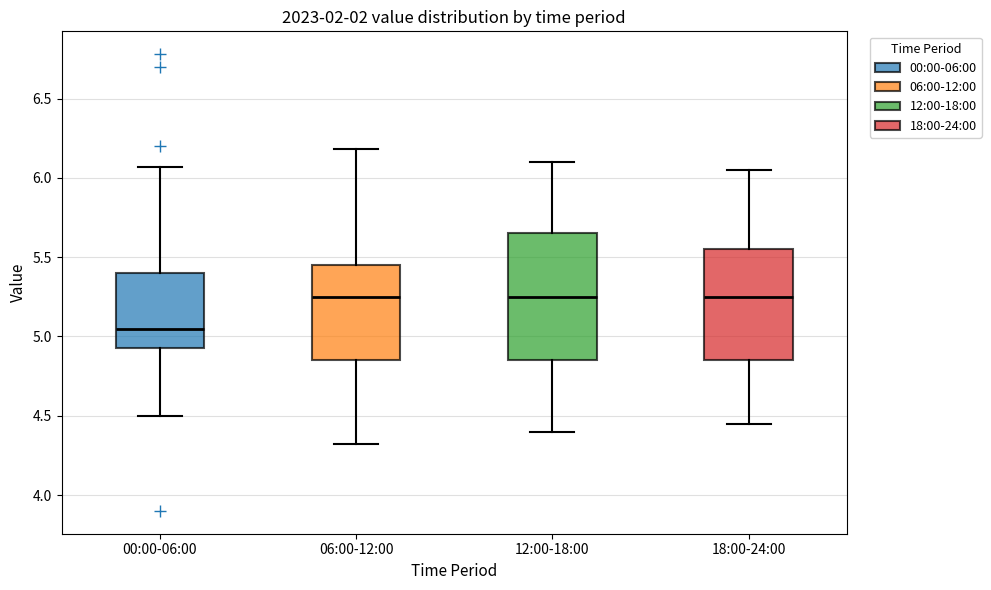

Comparing the boxes themselves (not the whiskers), which one is the tallest?

12:00-18:00